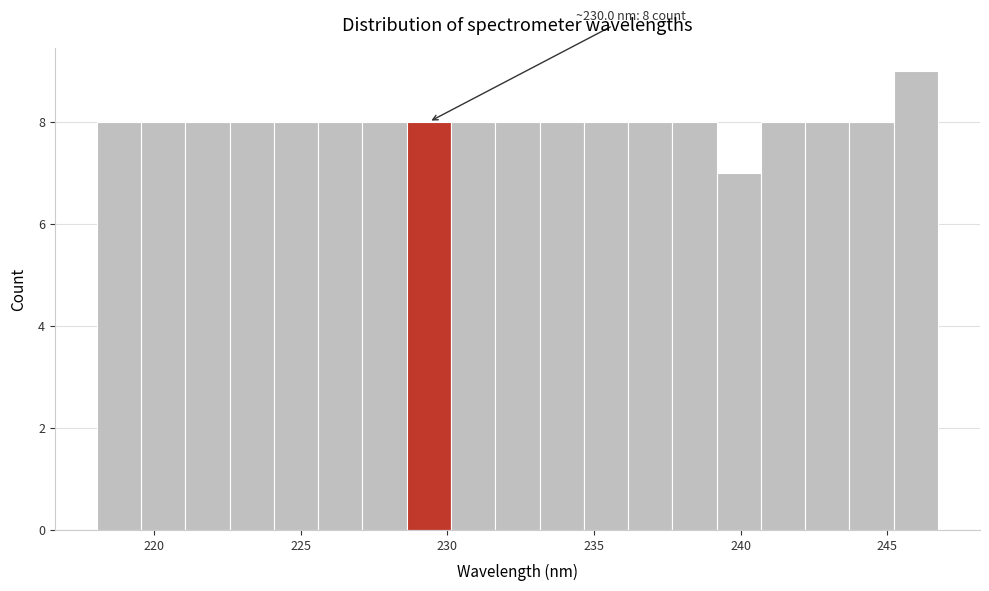

Read against the x-axis, roughly where is the centre of the tallest bar?

246.0